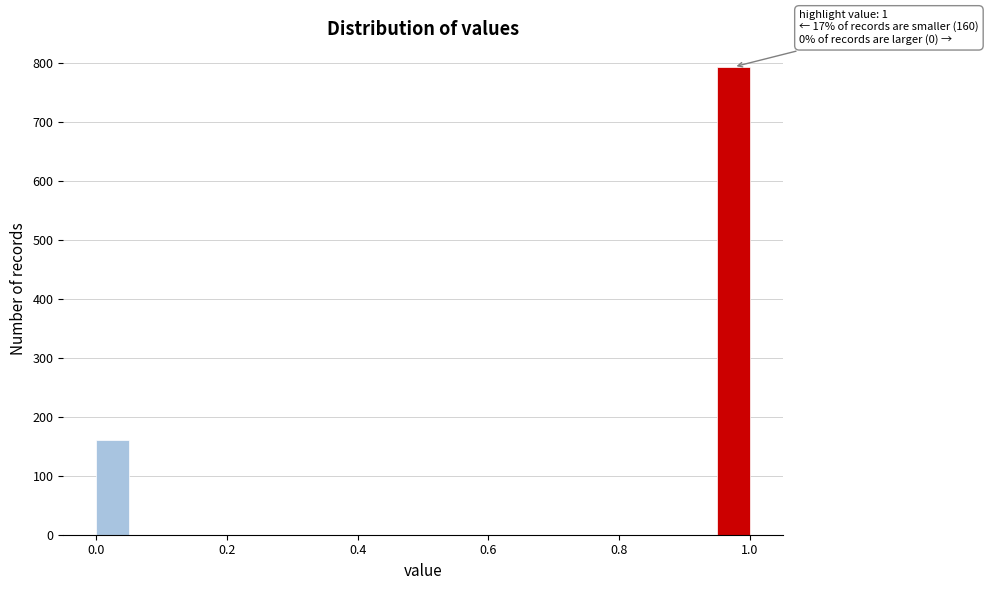

Read against the x-axis, roughly where is the centre of the tallest bar?

0.98